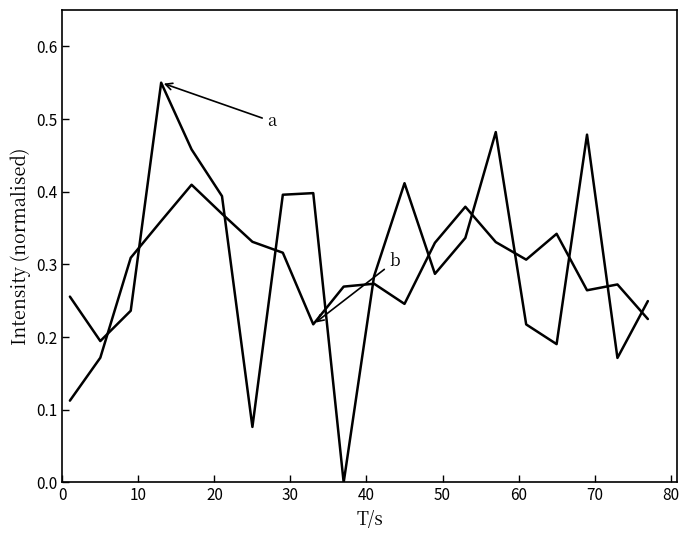

How many lines are shown in the chart?

2